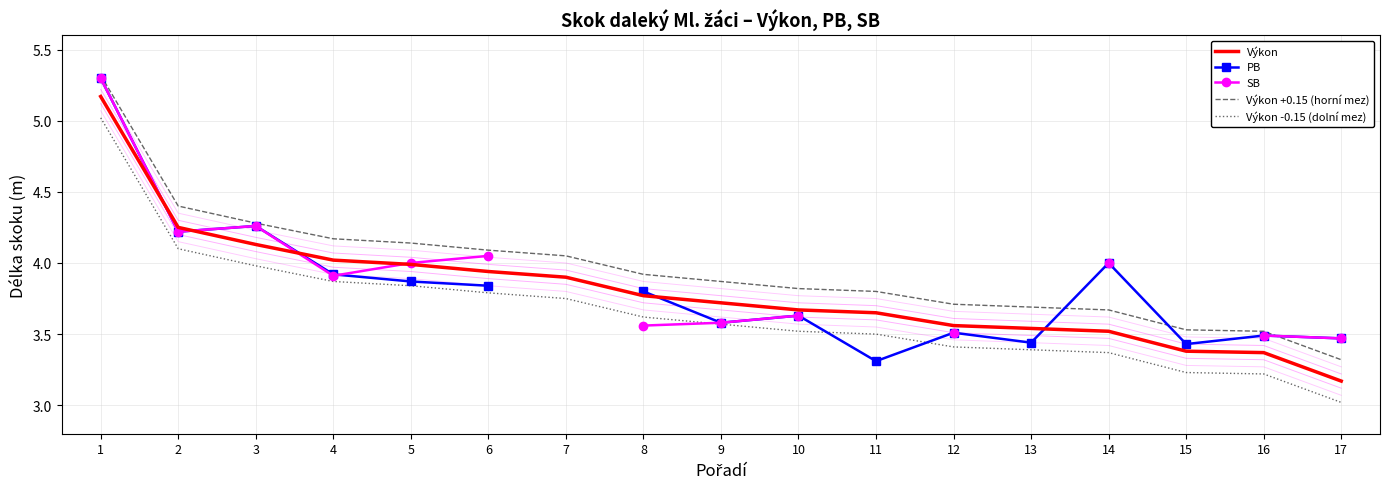

Is this an area chart (filled region under the line)?

No